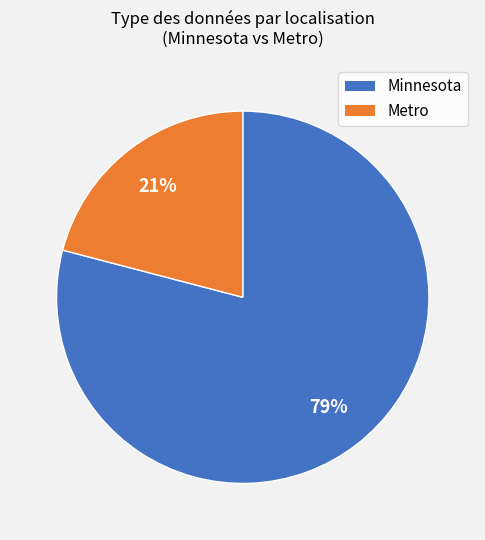

Does any single category account for the majority?

Yes